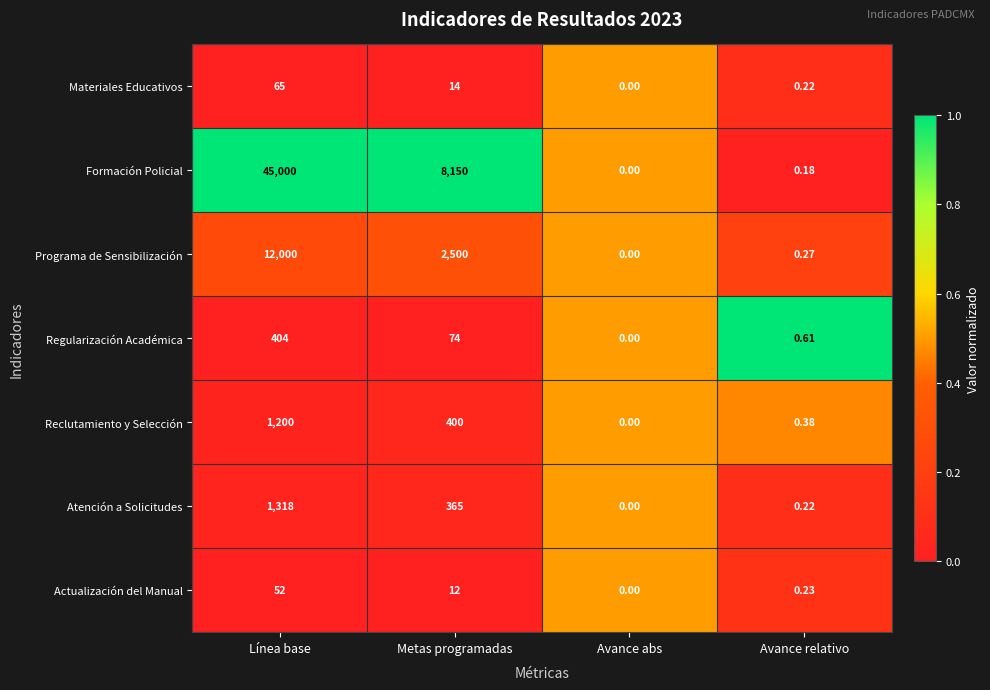

Which category has the lowest value across all series?

Avance abs